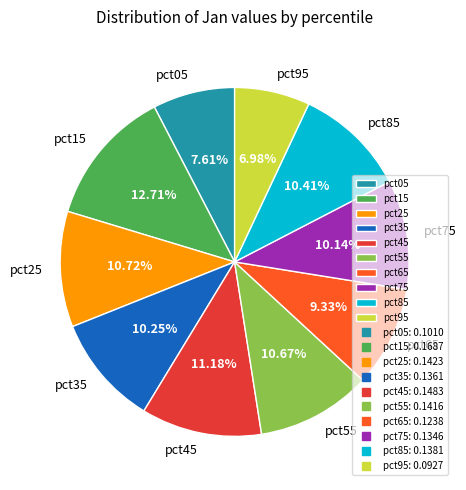

To the nearest percent, what percentage of the pie is pct25?

11%